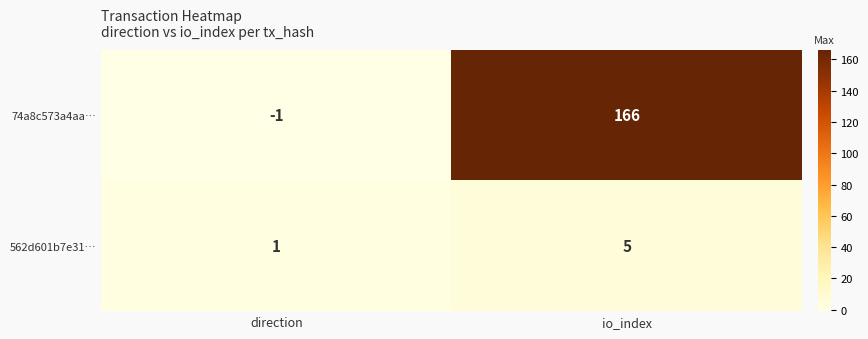

Read the 562d601b7e31… value at io_index.

5